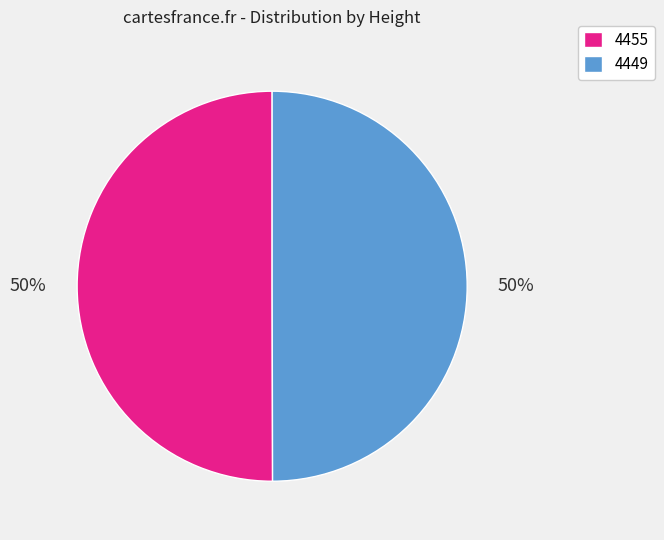

How many segments does this pie chart have?

2